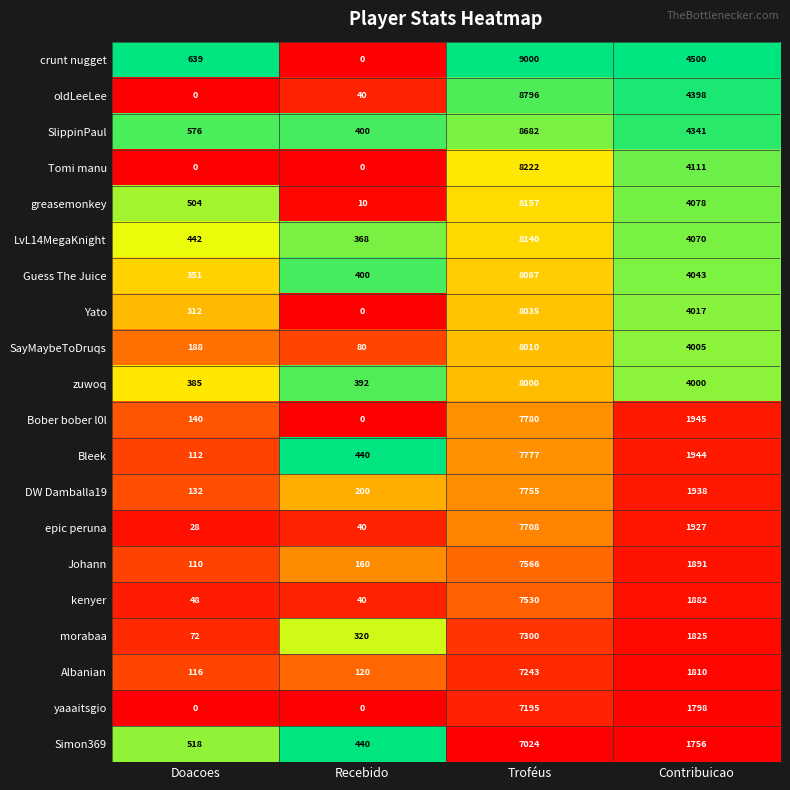

What is the sum of all morabaa values?

9517